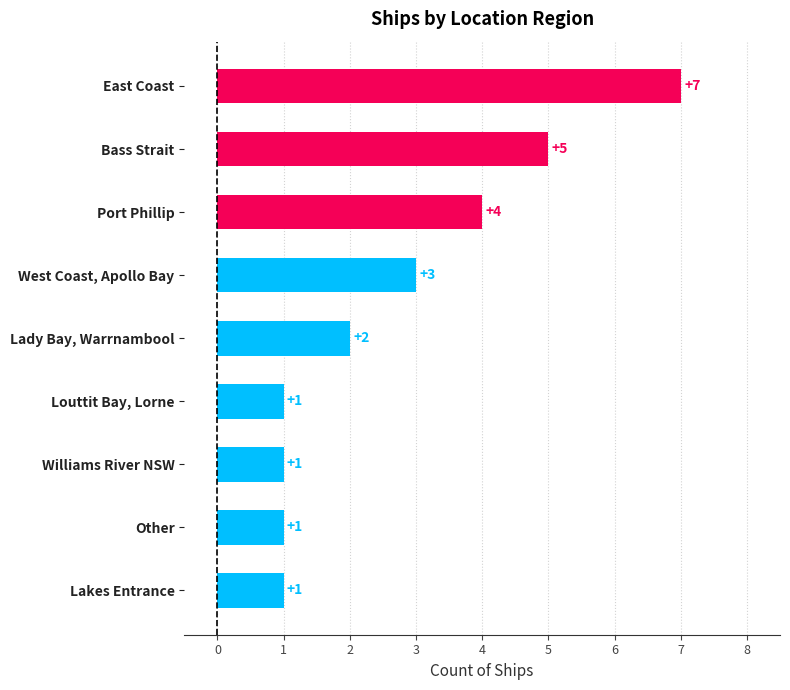

How many distinct data groups are displayed?

1